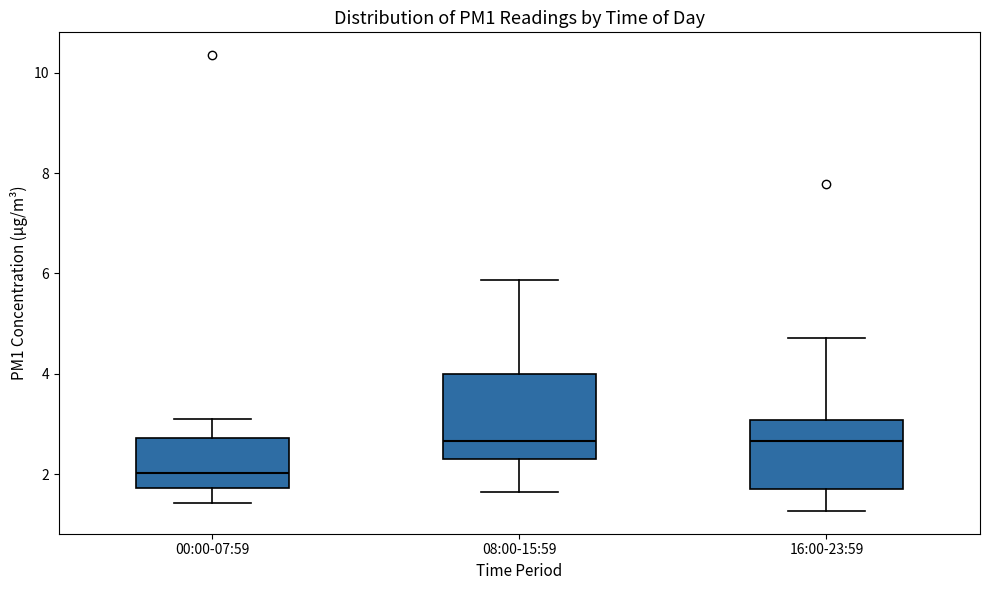

Where is the upper edge of the box for 16:00-23:59 on the y-axis? The values are not printed on the chart, so give them approximately, as read against the axis.

3.0